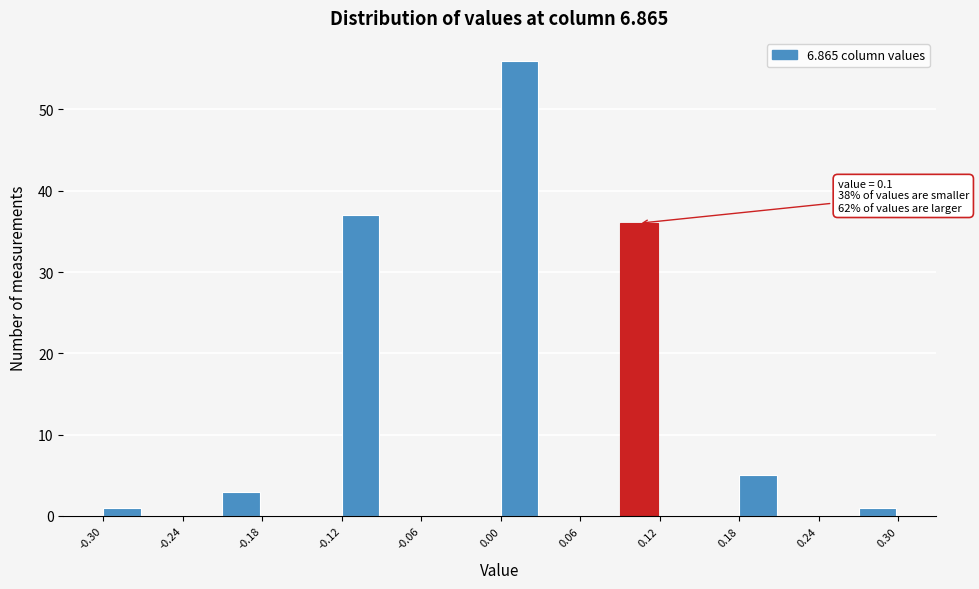

Around what value on the x-axis is the tallest bar? Give the approximate position of its centre, as read against the axis.

0.01